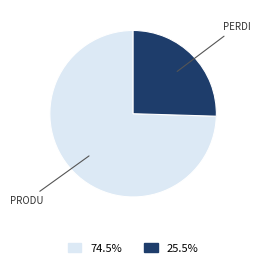

Does any single category account for the majority?

Yes